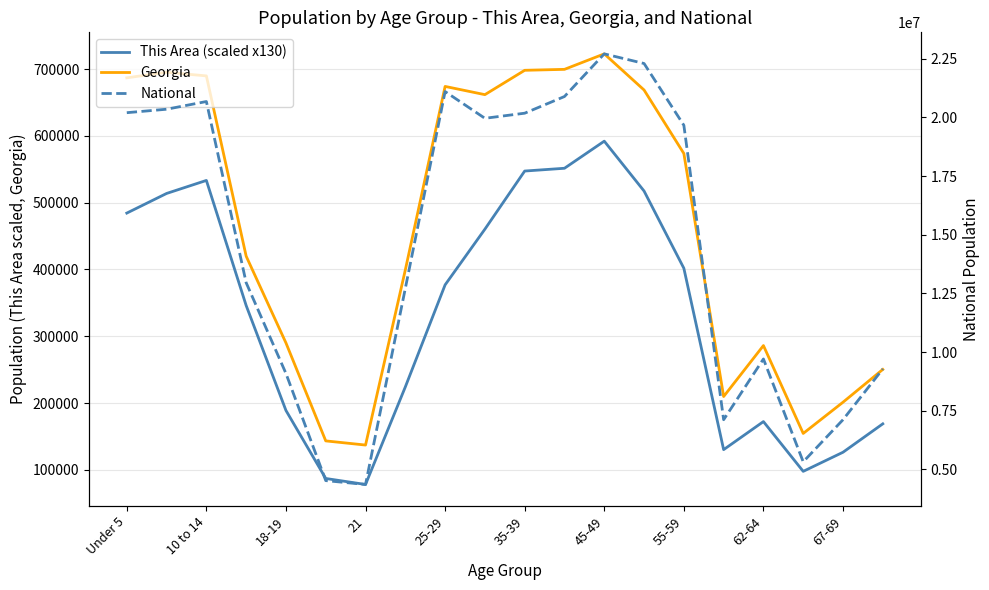

At 45-49, list the series in order from largest to smallest.

National, Georgia, This Area (scaled x130)